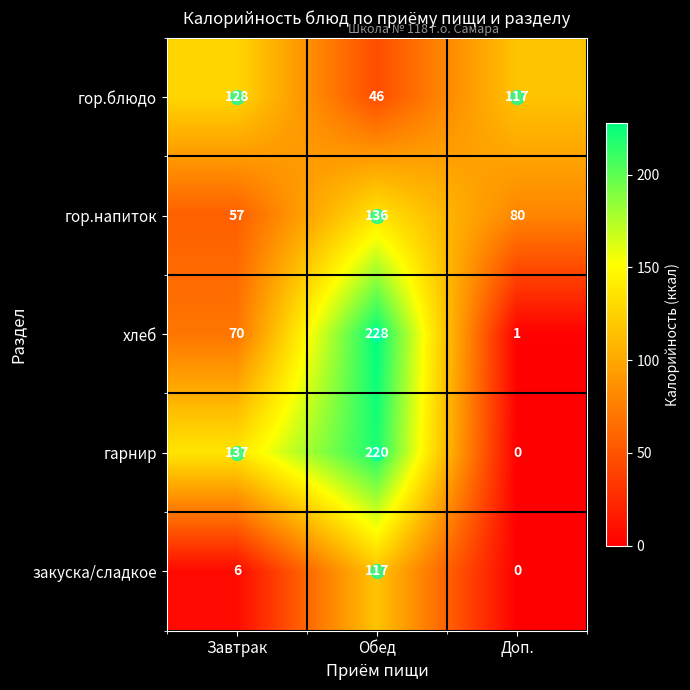

At which label is гарнир closest to 110?

Завтрак